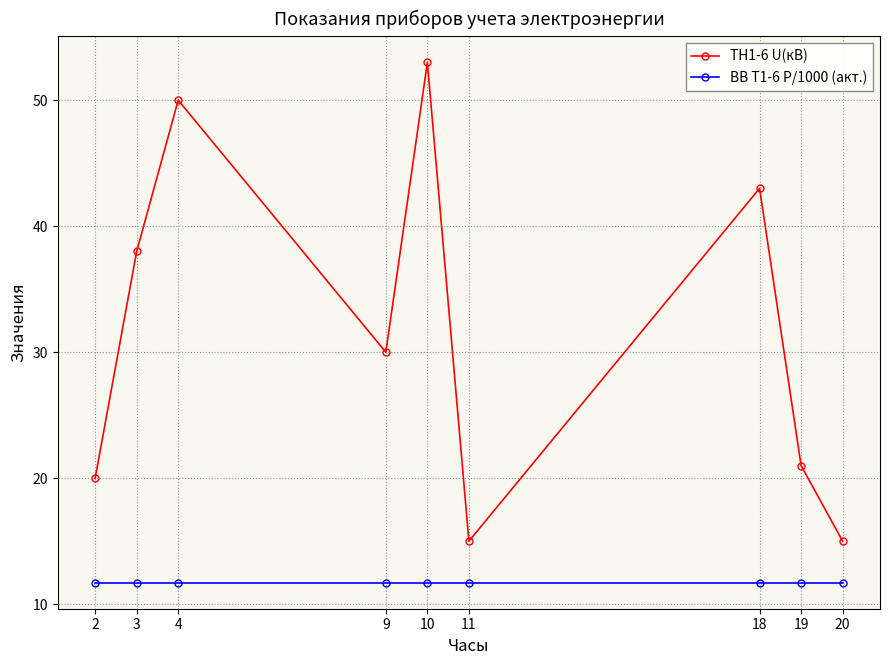

True or false: ТН1-6 U(кВ) has more than 1 points higher than both neighbors.

True